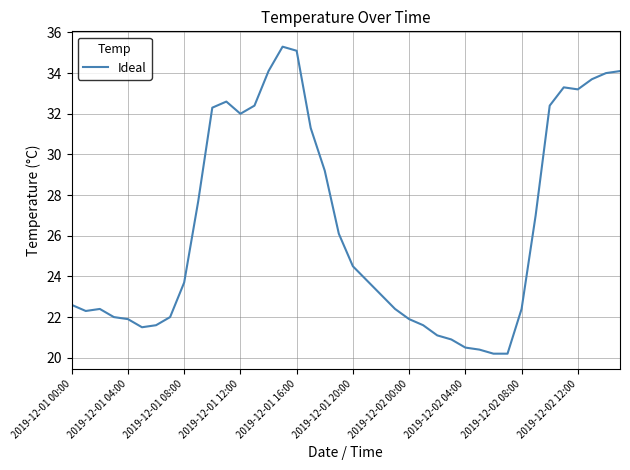

What is the smallest value displayed?

20.2